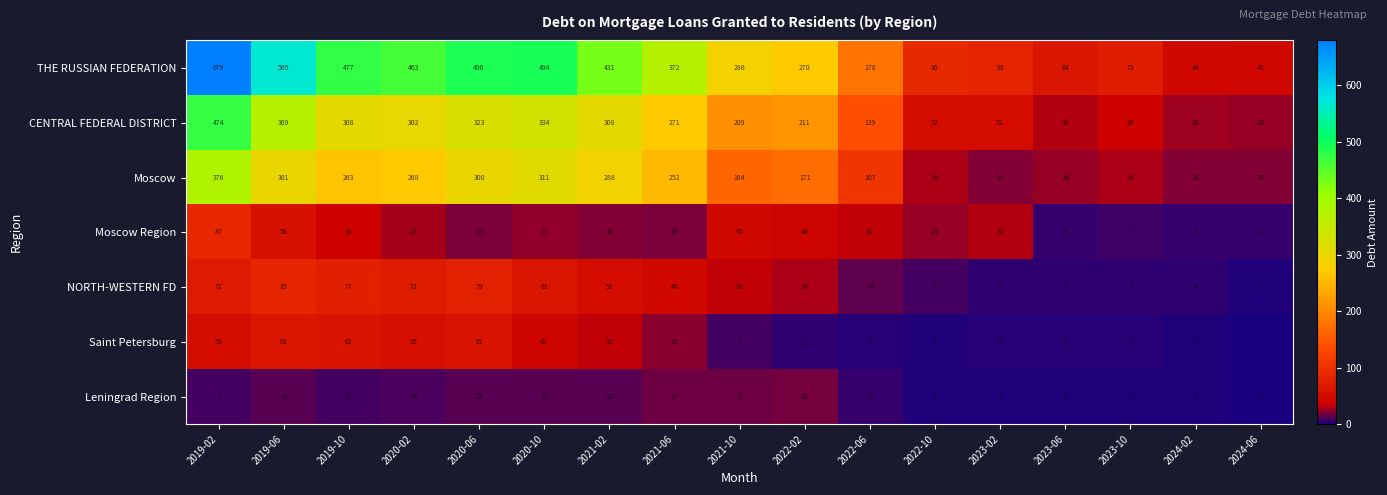

At which category does the chart reach its minimum across all series?

2024-06